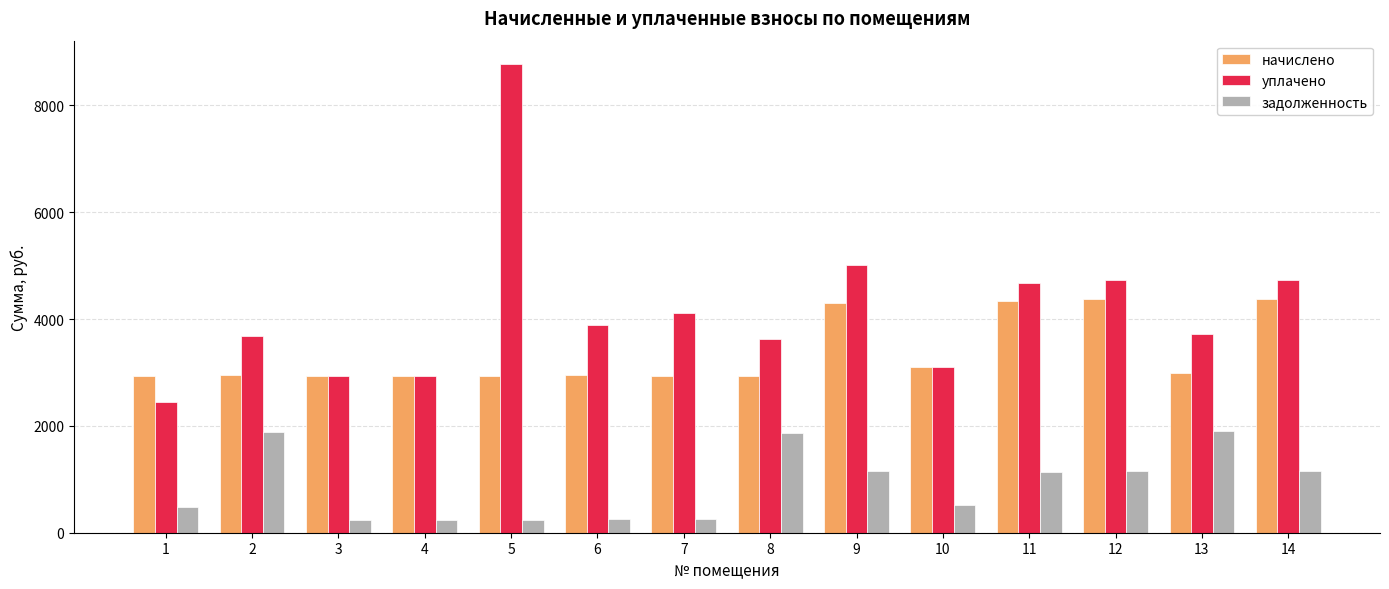

Is it true that уплачено equals 6369.1 at 14?

False